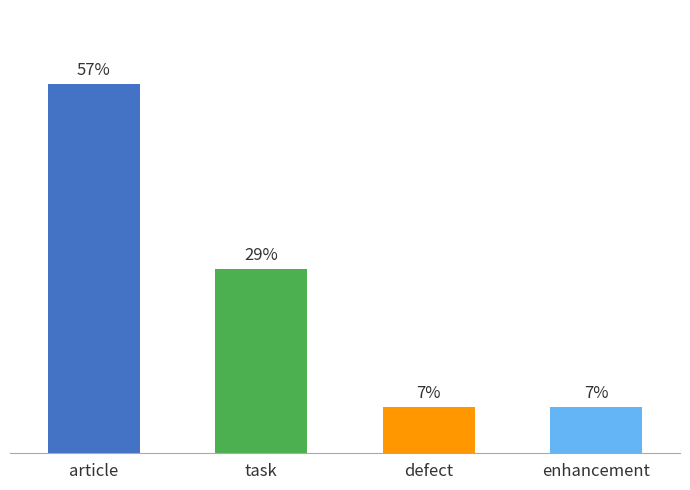

Does the chart contain any negative values?

No